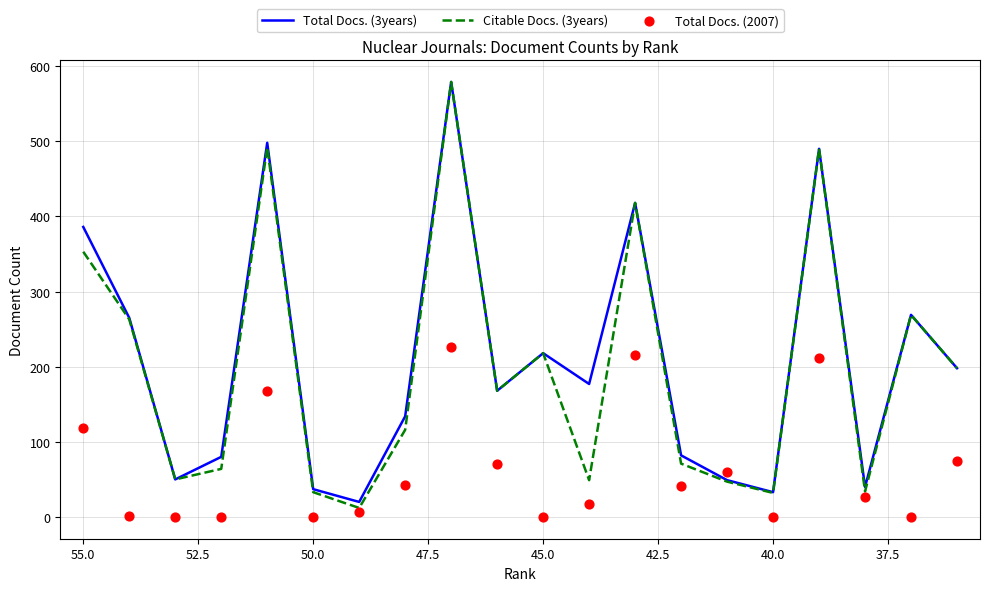

What is the total value across all series at 37.5?

529